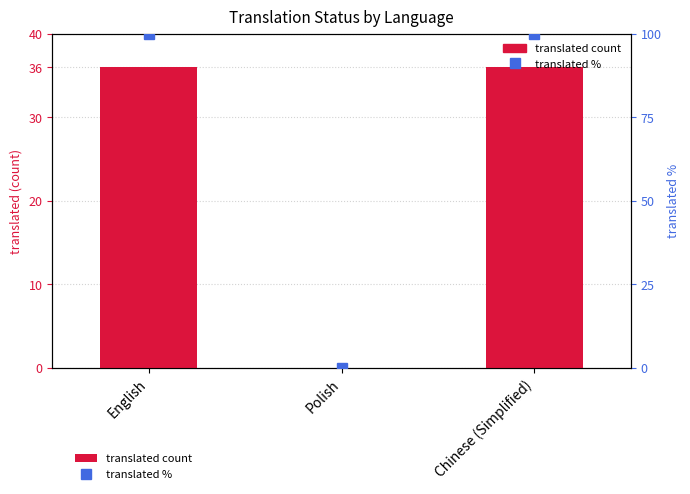

Reading right to left, extract all data points from this chart.

translated count: 36	0	36
translated %: 100	0	100